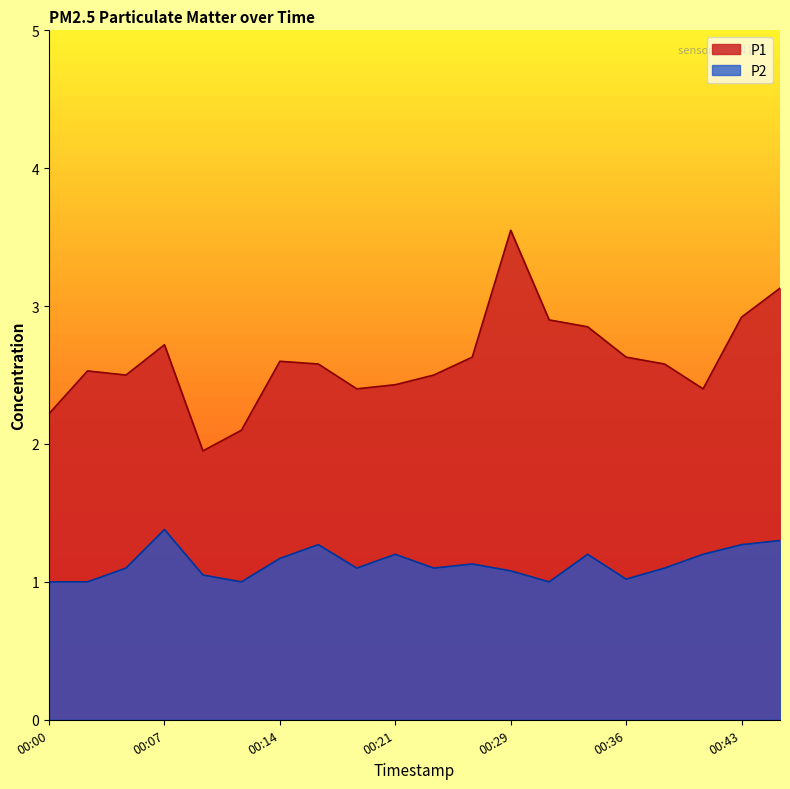

Is the value of P1 at 00:38 greater than the value of P2 at 00:41?

Yes